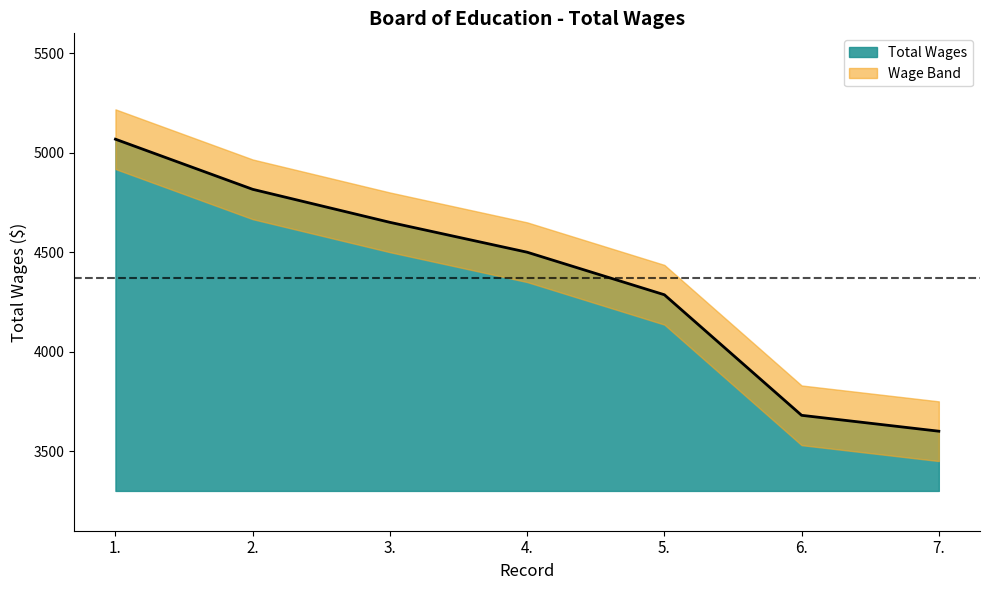

Which has a higher value, 6. or 1.?

1.